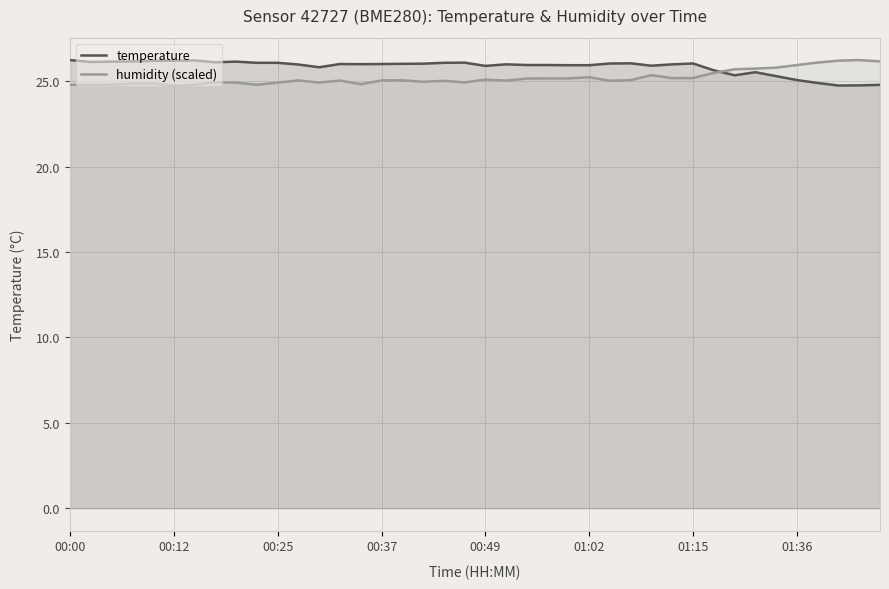

At 27, list the series in order from smallest to largest.

humidity (scaled), temperature